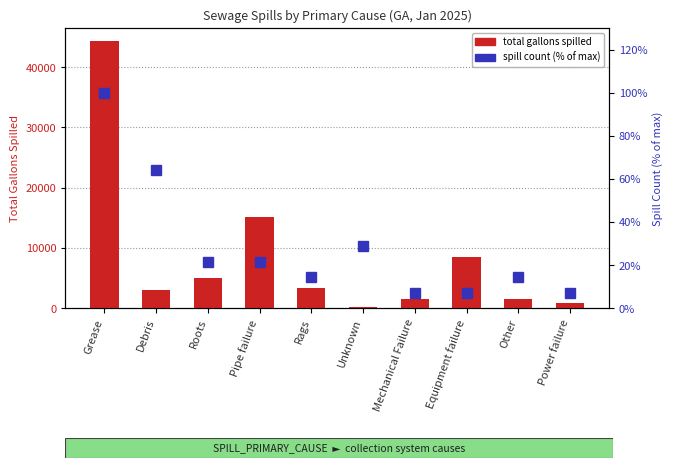

What is the value of the percentile rank within cause bar at the 5th from the left?

14.3